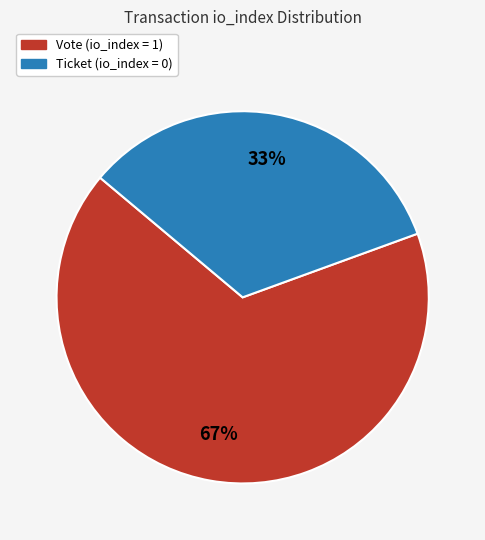

To the nearest percent, what portion does Ticket (io_index = 0) represent?

33%